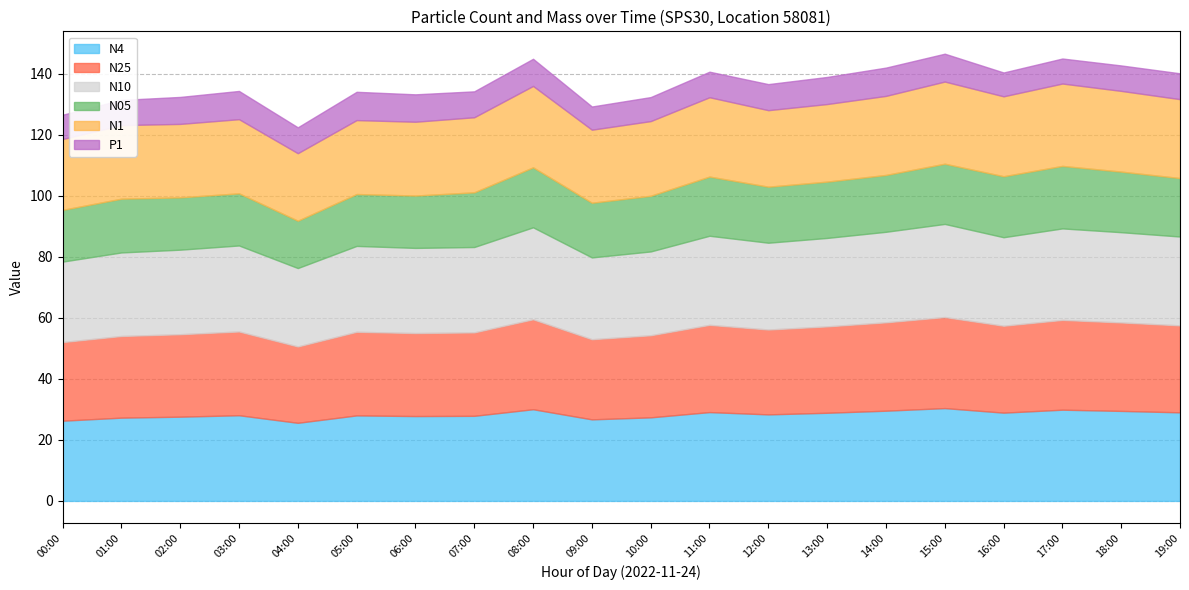

Rank the series by their maximum value, from lowest to highest.

P1, N05, N1, N25, N4, N10